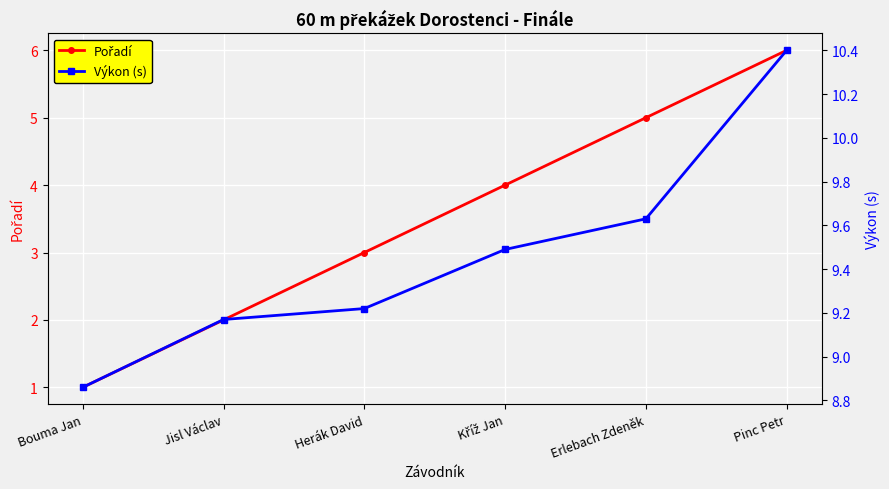

At which category is the sum across all series the highest?

Pinc Petr